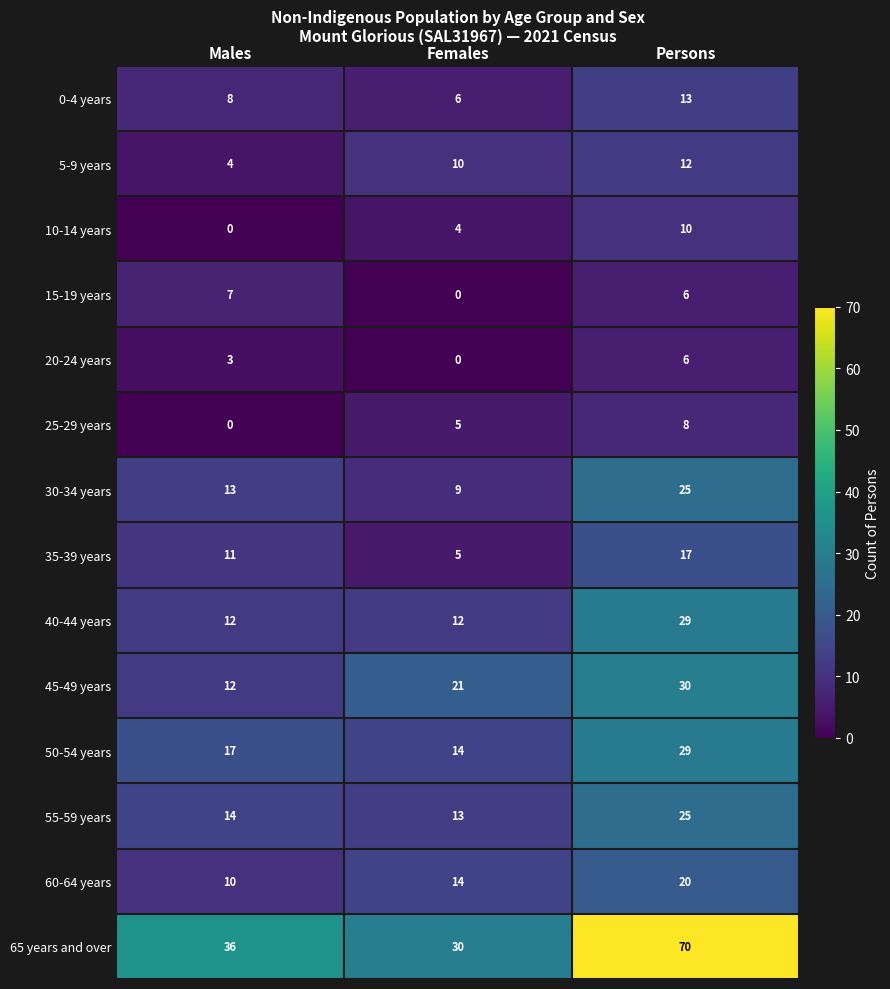

What is the average value of the 60-64 years series?

15